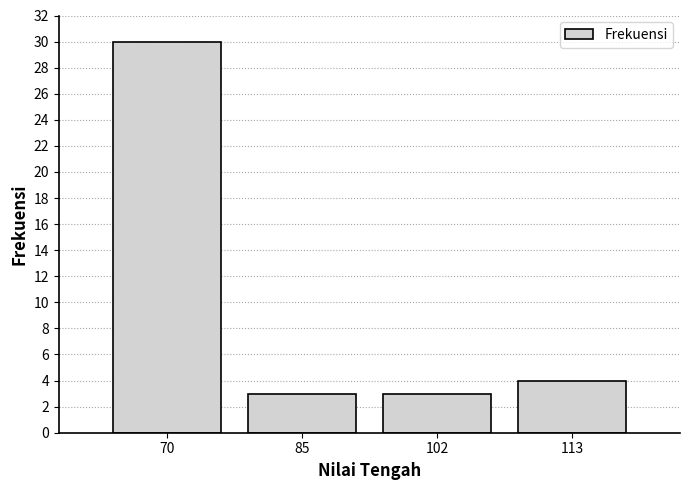

Reading left to right, extract all data points from this chart.

70=30	85=3	102=3	113=4